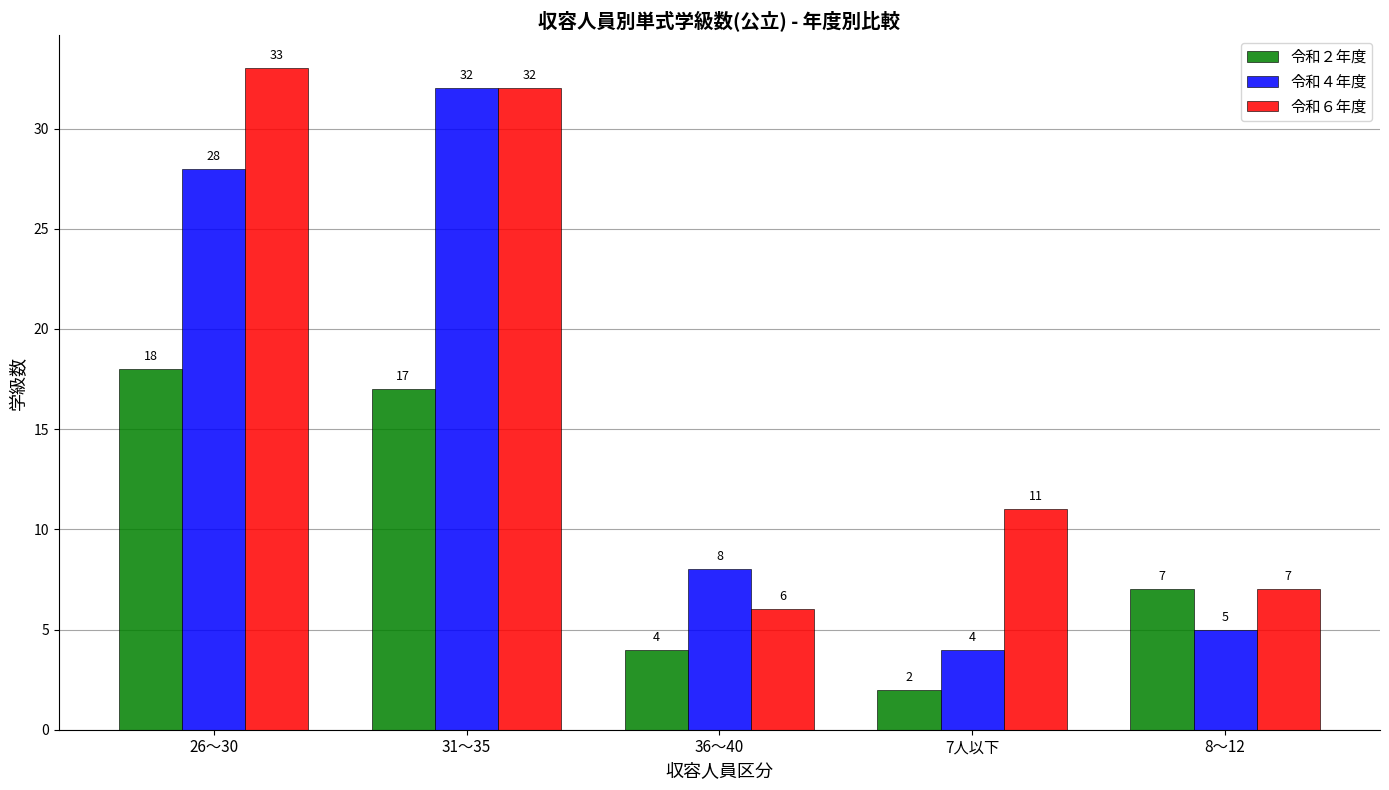

How many data points in 令和６年度 are less than 11?

2